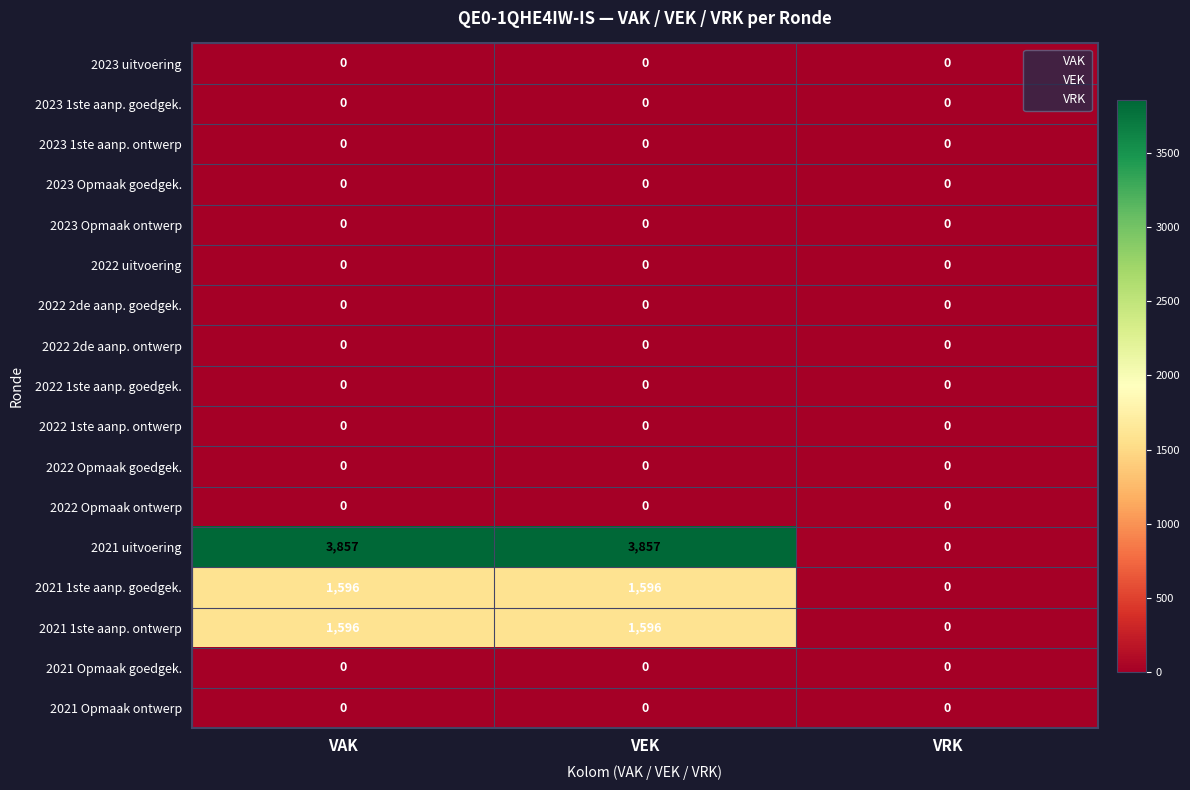

What is the maximum value shown in the chart?

3857